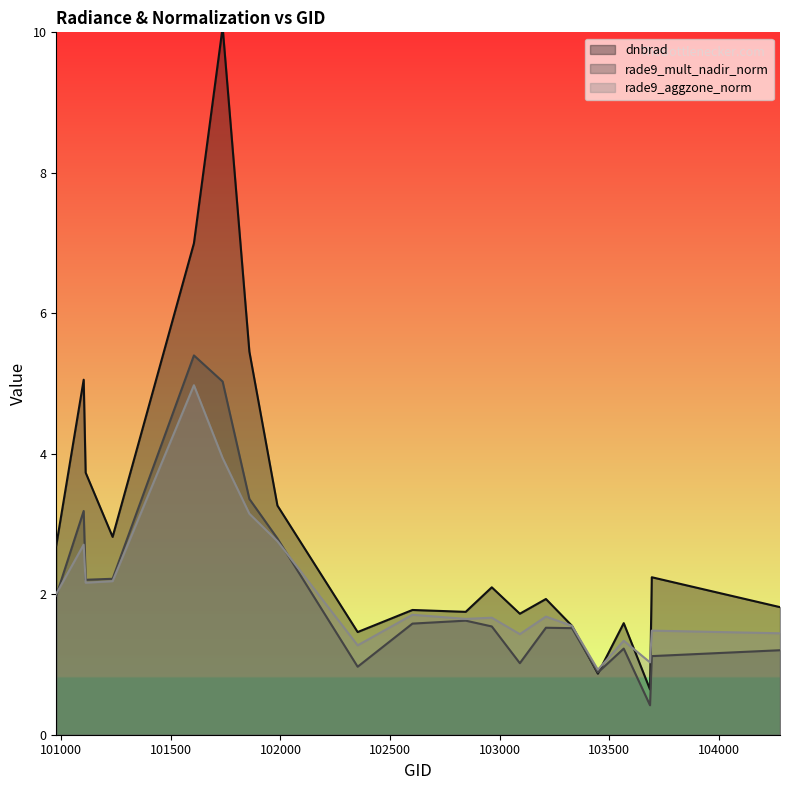

How many values in the rade9_aggzone_norm series are below 1?

1